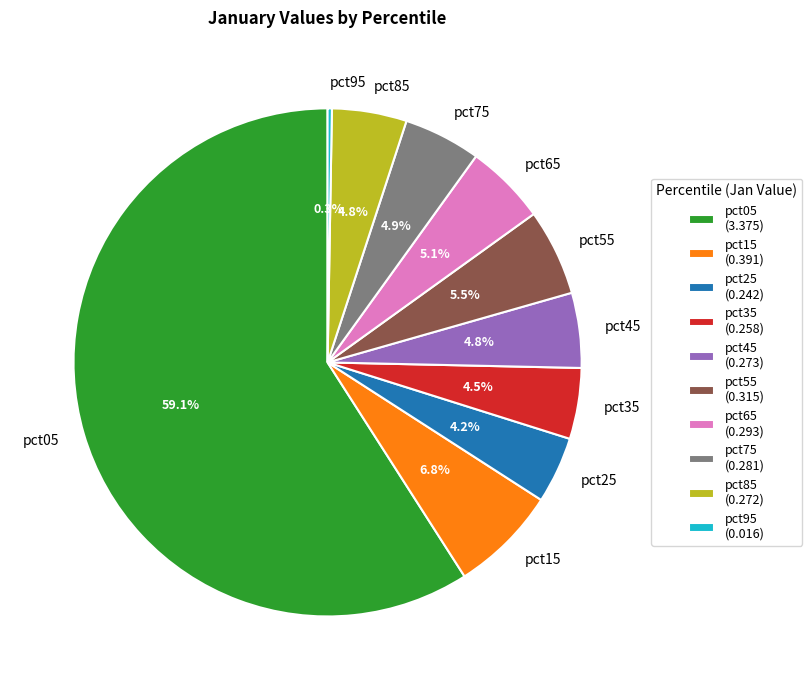

The pct15 slice represents 7% of the pie. True or false?

True